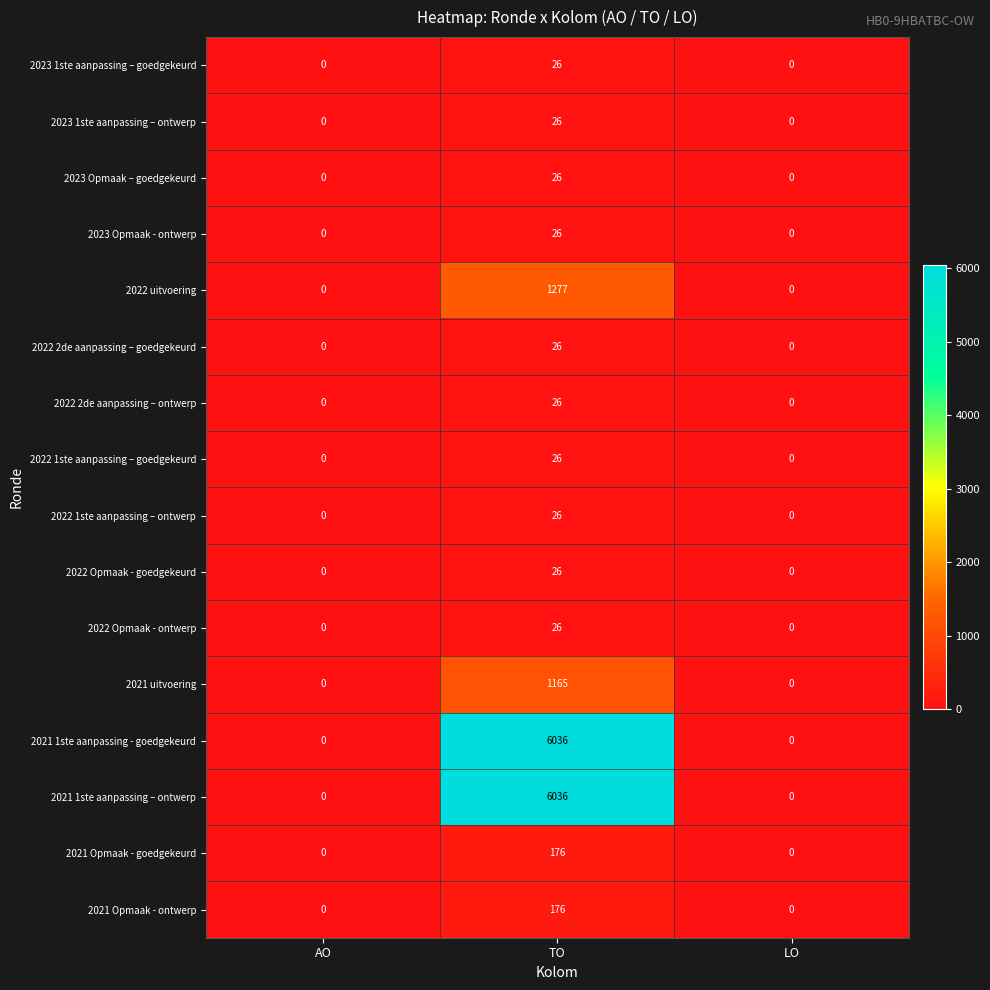

Is the value of 2023 Opmaak - ontwerp at AO greater than the value of 2022 Opmaak - ontwerp at TO?

No